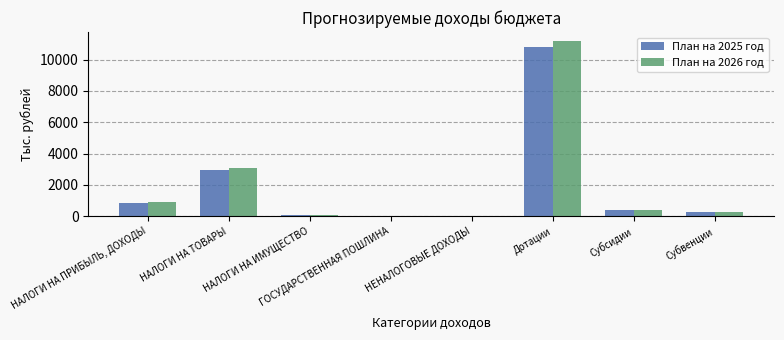

Does the chart contain stacked bars?

No